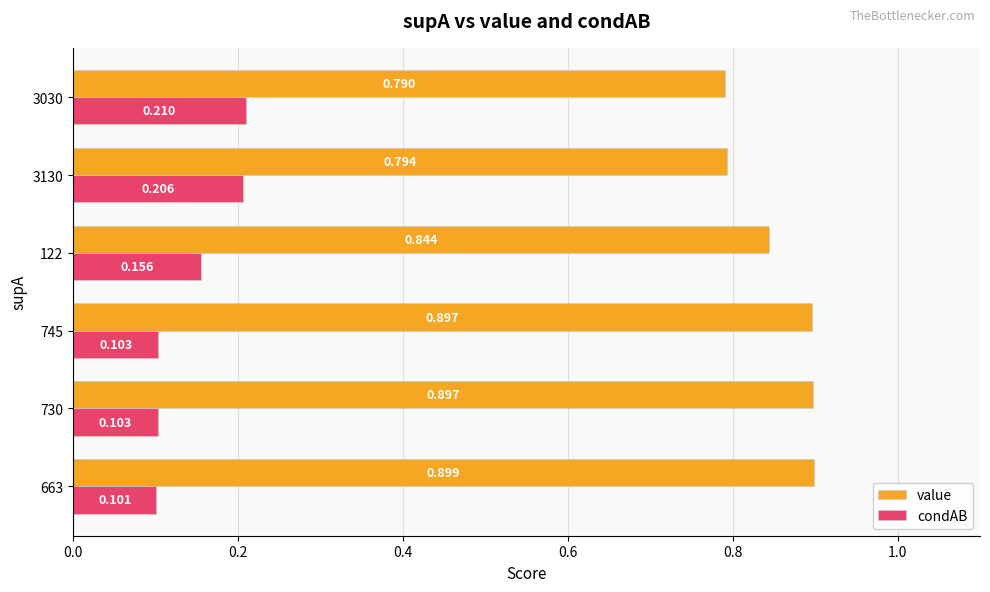

Which series has the largest total across all categories?

value